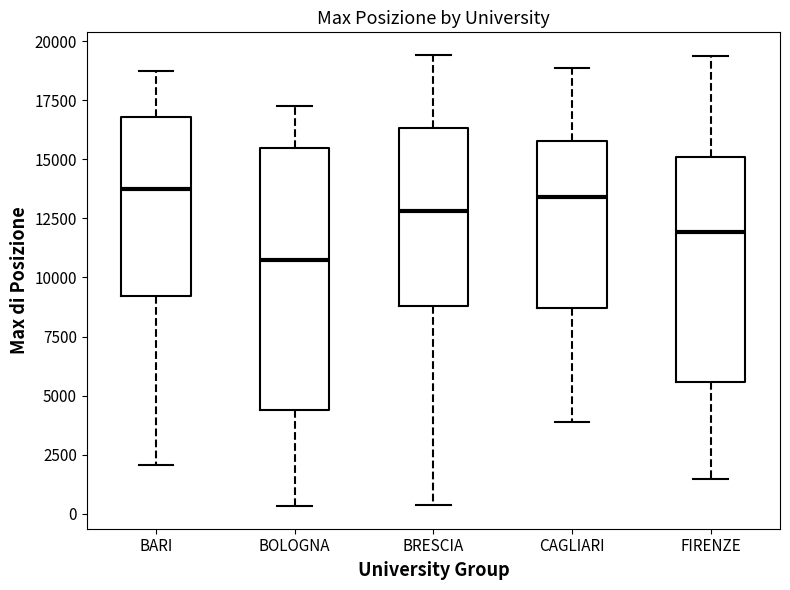

Comparing the boxes themselves (not the whiskers), which one is the tallest?

BOLOGNA